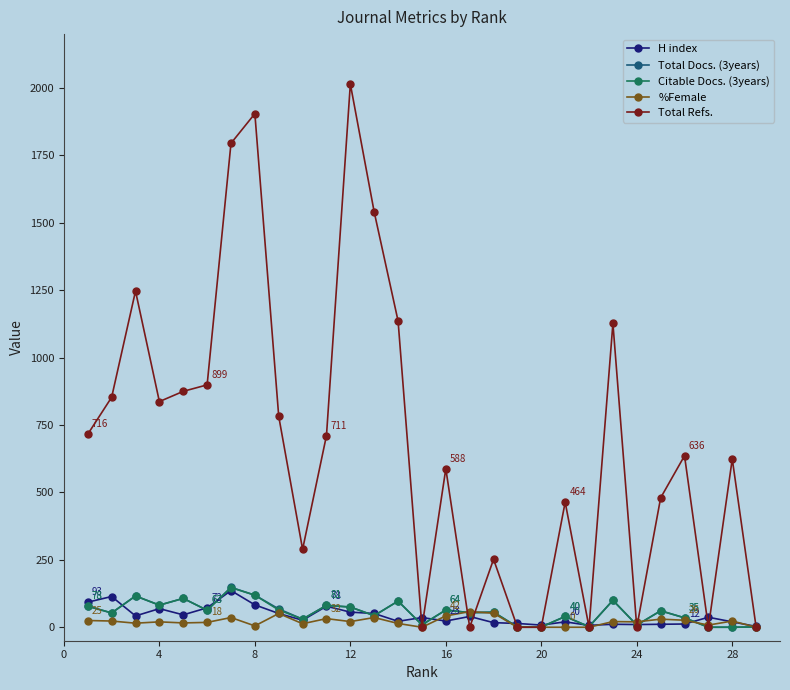

True or false: Total Docs. (3years) has more than 2 points higher than both neighbors.

True